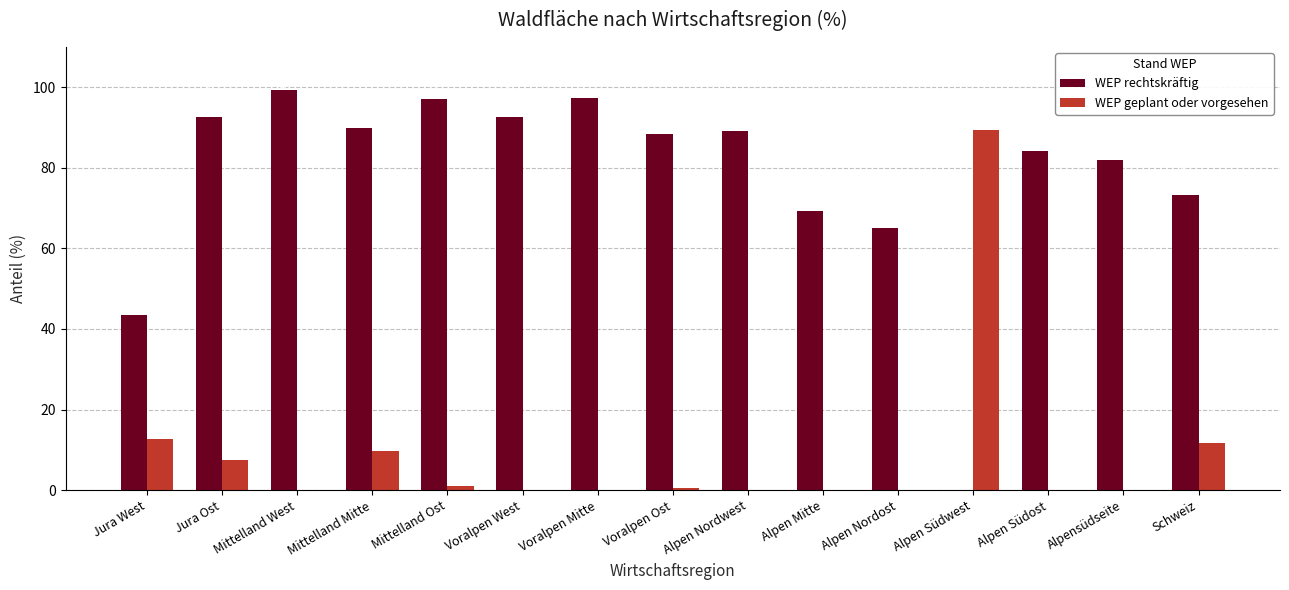

Are the bars horizontal?

No